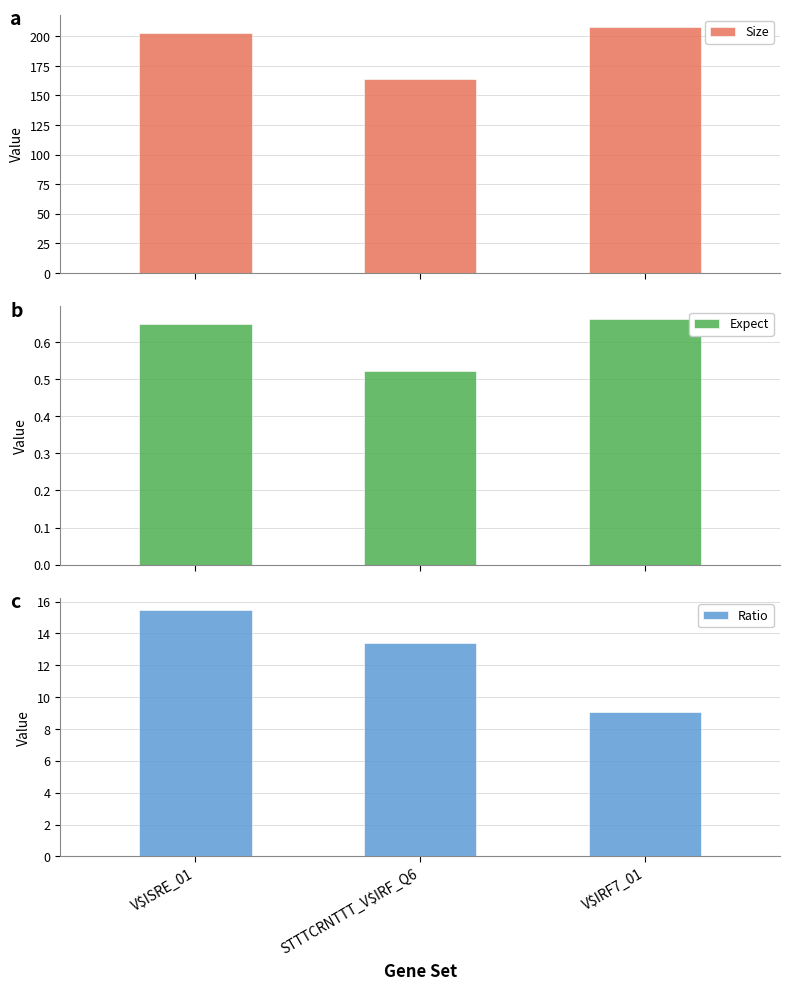

The Ratio series shows 9.0 at V$IRF7_01. True or false?

True